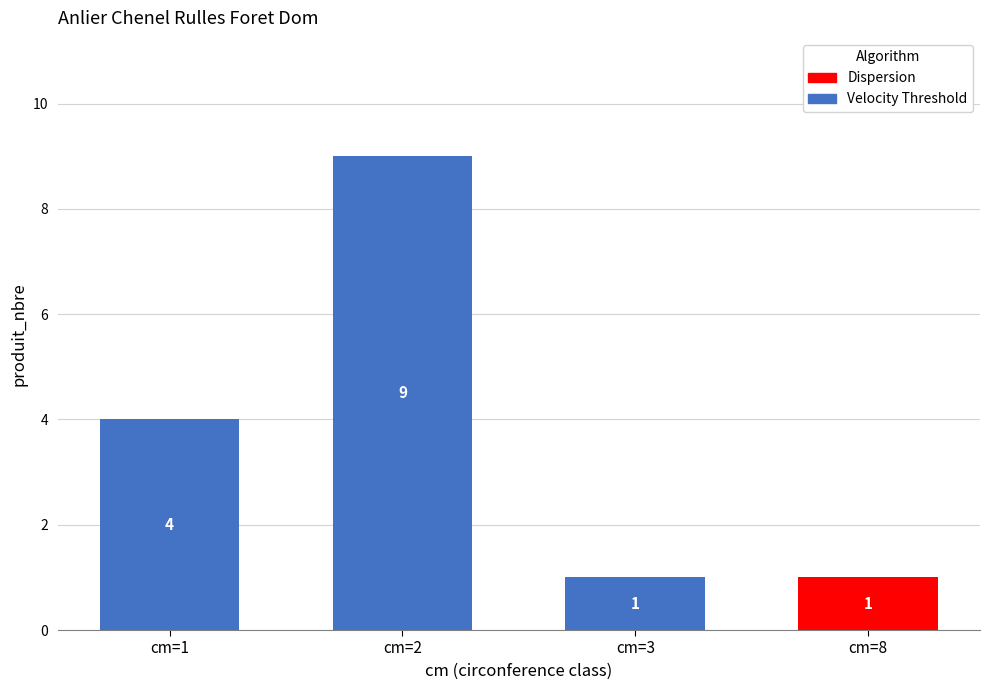

What is the value of the 3rd bar from the left?

1